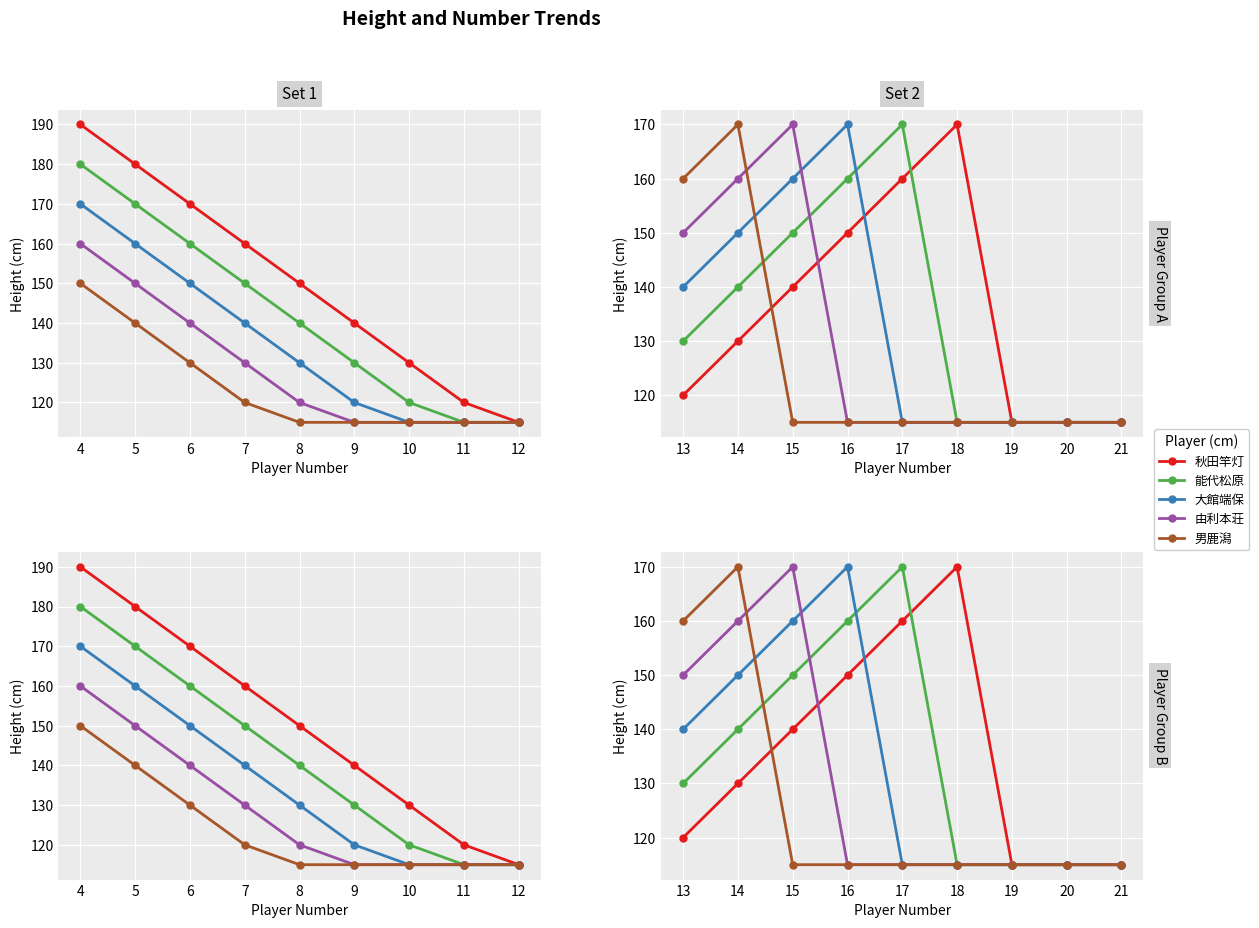

Is it true that 能代松原 equals 115 at 11?

True